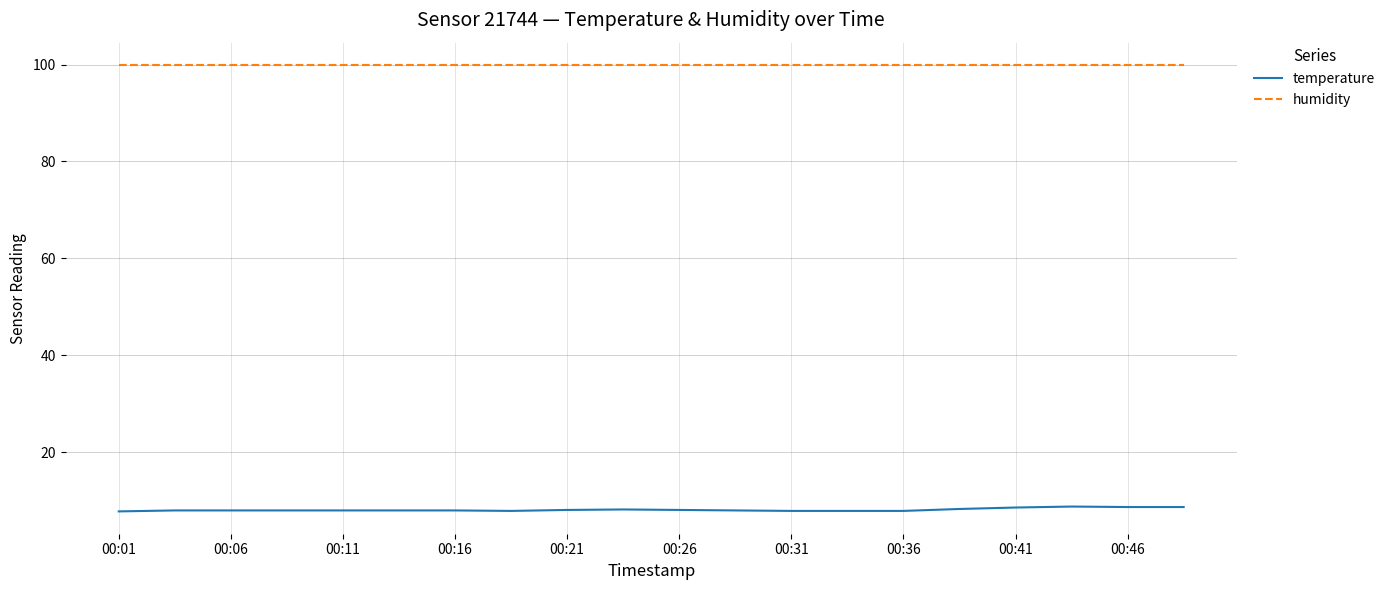

Which series has the largest total across all categories?

humidity